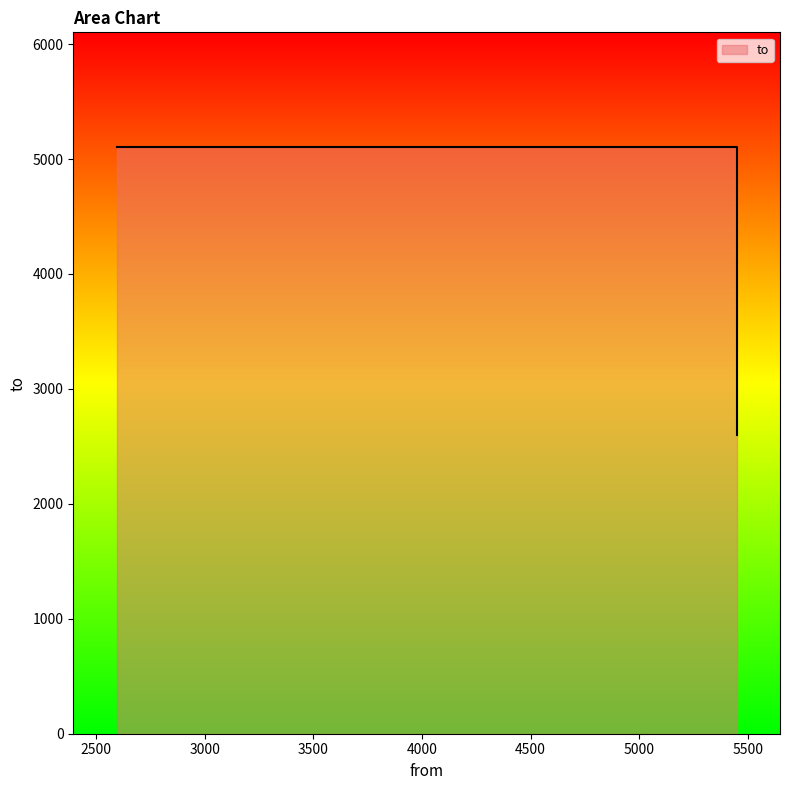

Reading left to right, extract all data points from this chart.

2595=5102	5448=5102	5448=2595